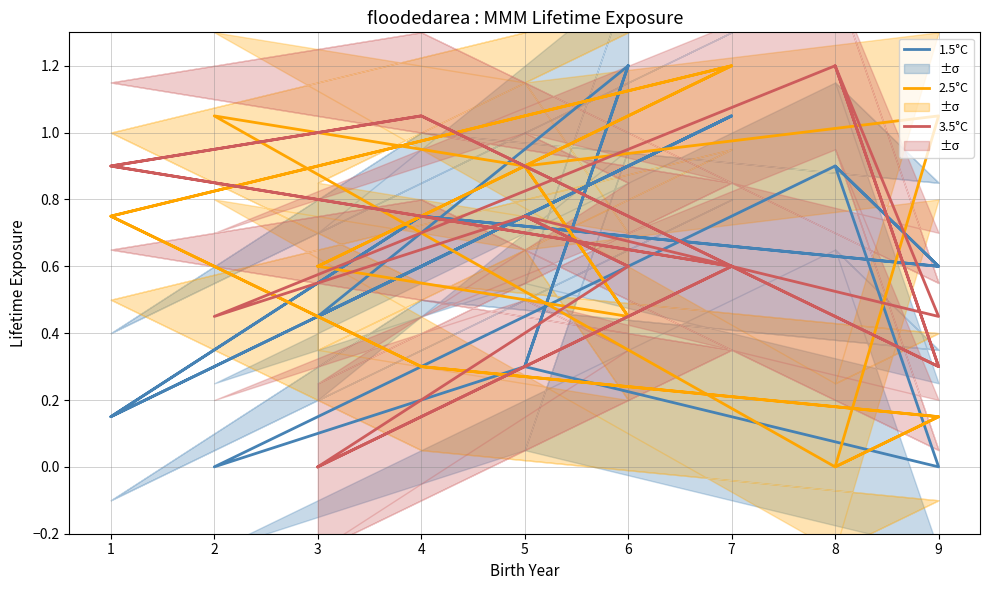

Is the value of 2.5°C at 9 greater than the value of 3.5°C at 1?

Yes